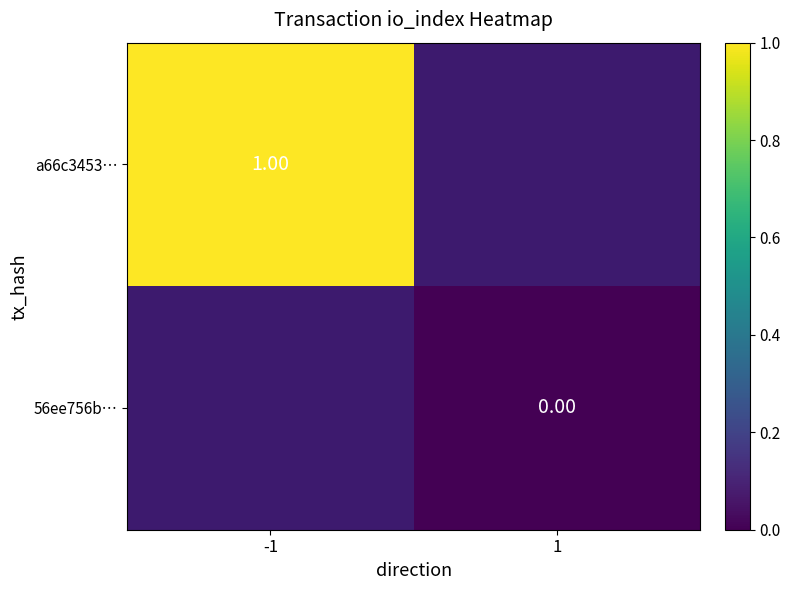

Is it true that 56ee756b… equals 0.0 at 1?

True